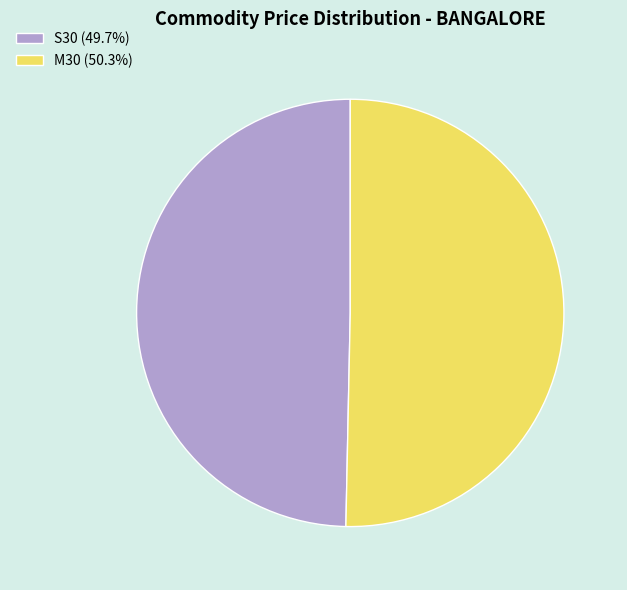

Which slice represents more than half of the pie?

M30